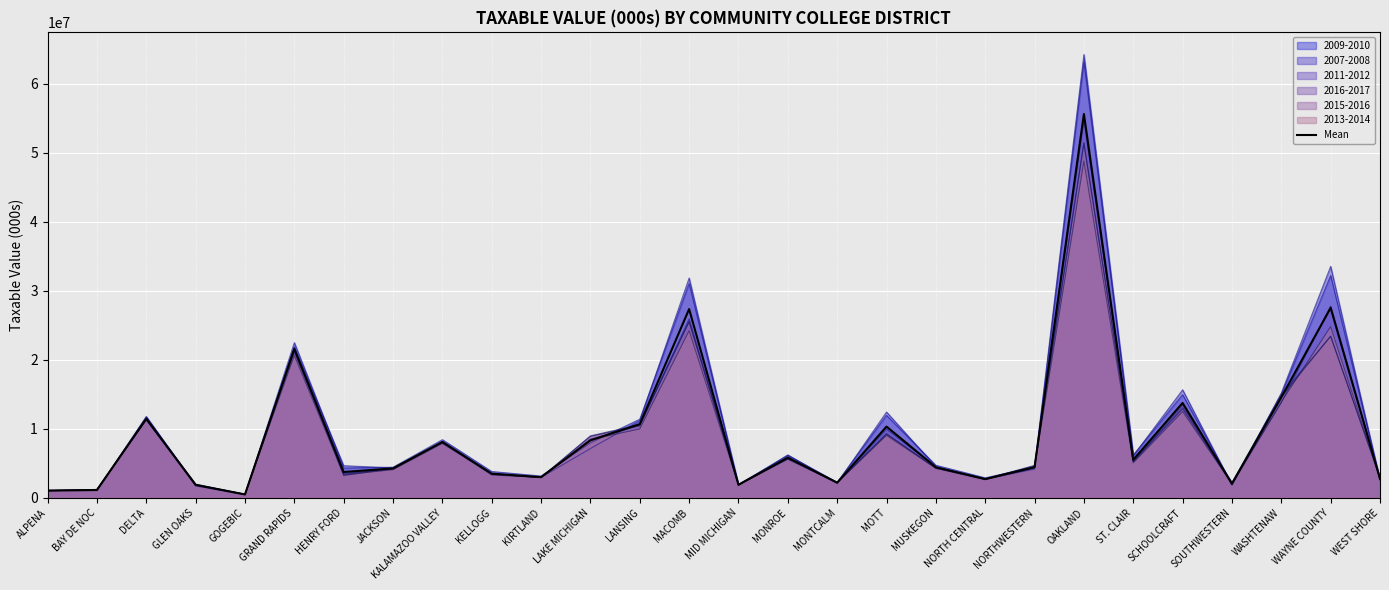

Reading right to left, what are all the values shown in this chart?

2755340.8	27539853.9	14564419.1	2032332.7	13747182.5	5521759.8	55645004.7	4438921.5	2718388.9	4424791.3	10321063.2	2185920.3	5833023.8	1881136.1	27362442.0	10682486.6	8323366.7	2989379.3	3498972.3	8089441.8	4259820.5	3742499.3	21577499.1	488121.9	1868668.5	11474911.5	1133319.6	1046279.2